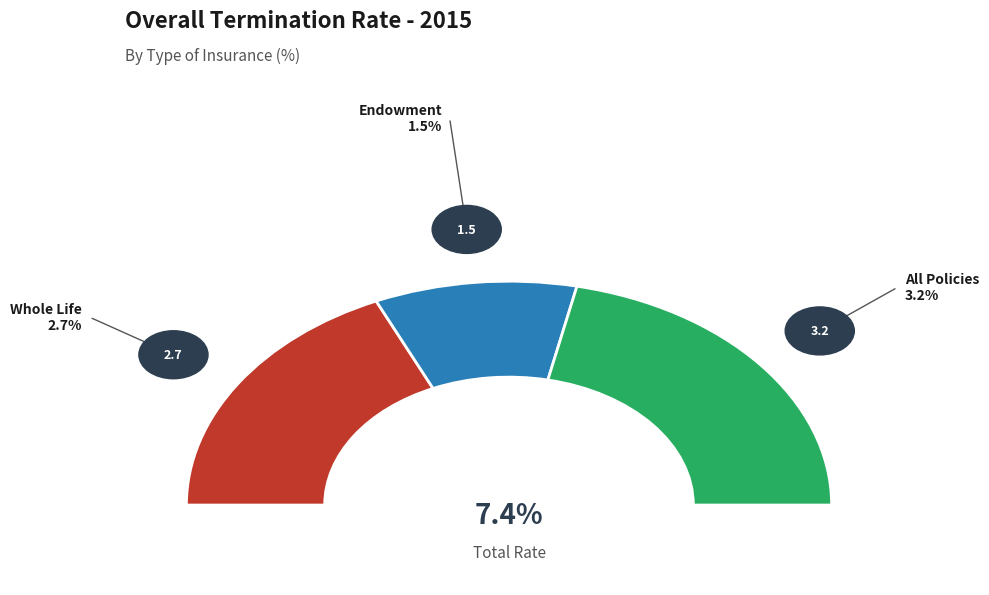

Does any single category account for the majority?

No